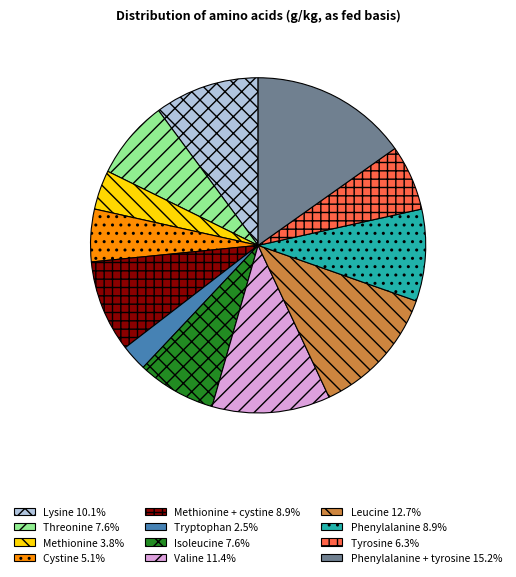

Does any single category account for the majority?

No